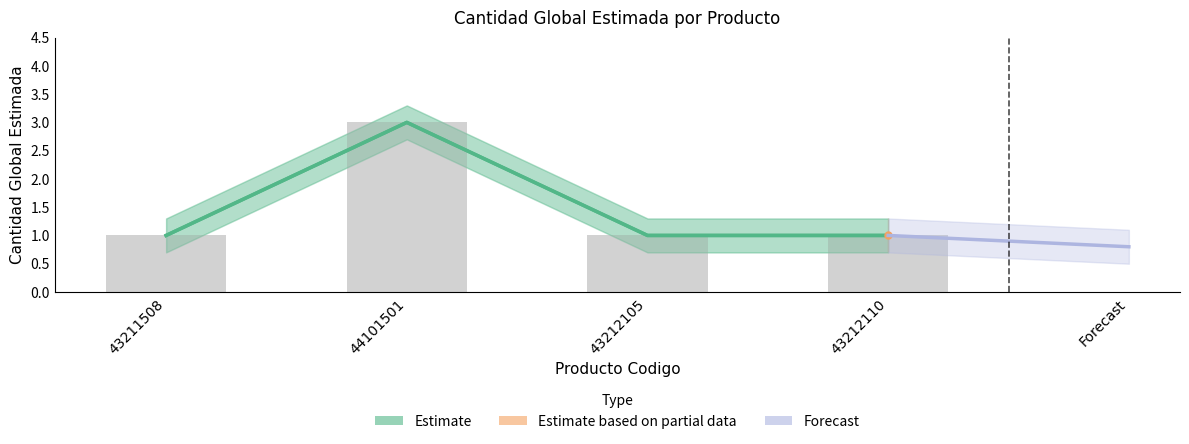

What is the ratio of the value at 43211508 to the value at 43212110?

1.0